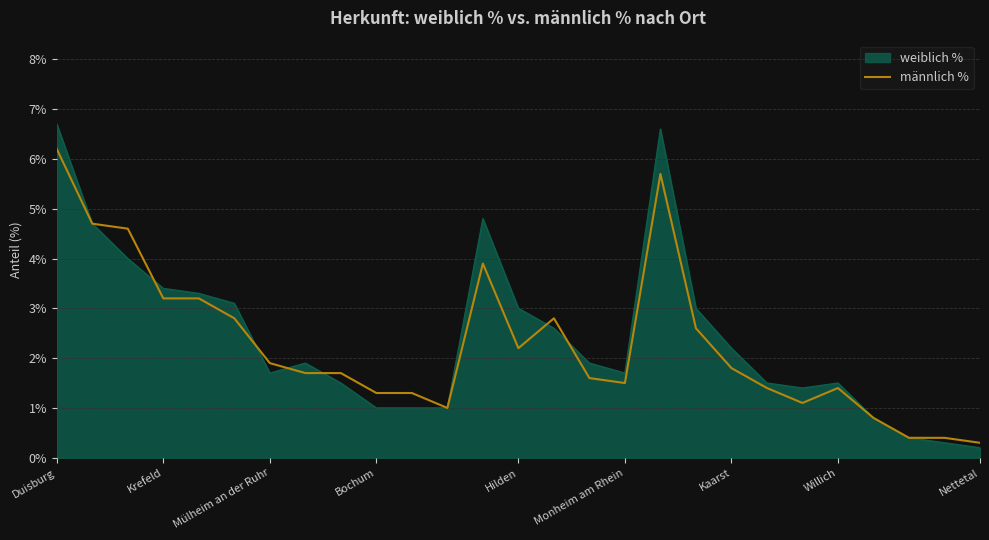

Which label corresponds to the largest value in the chart?

Duisburg